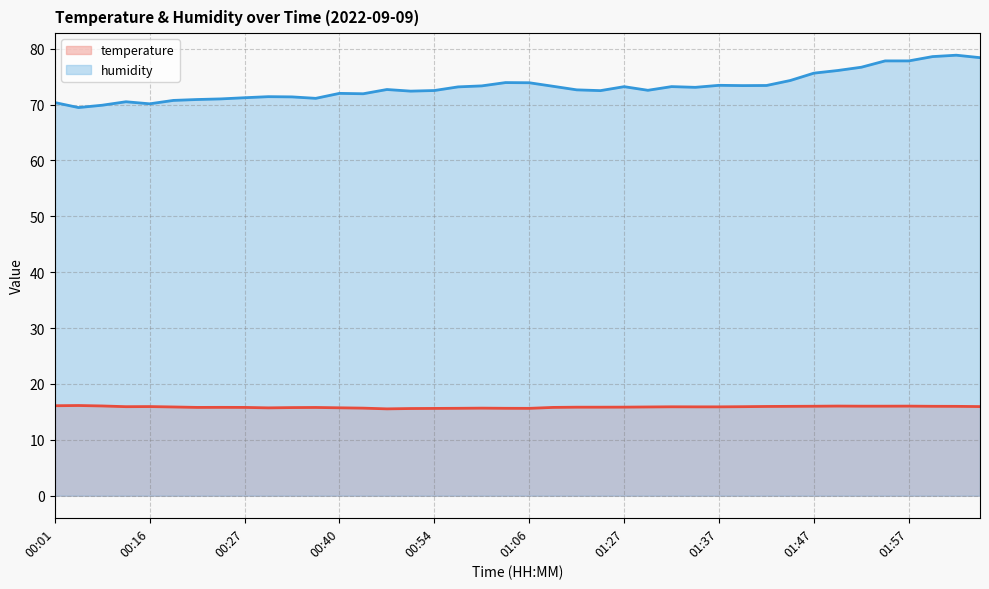

Rank the series at 00:11 from lowest to highest value.

temperature, humidity